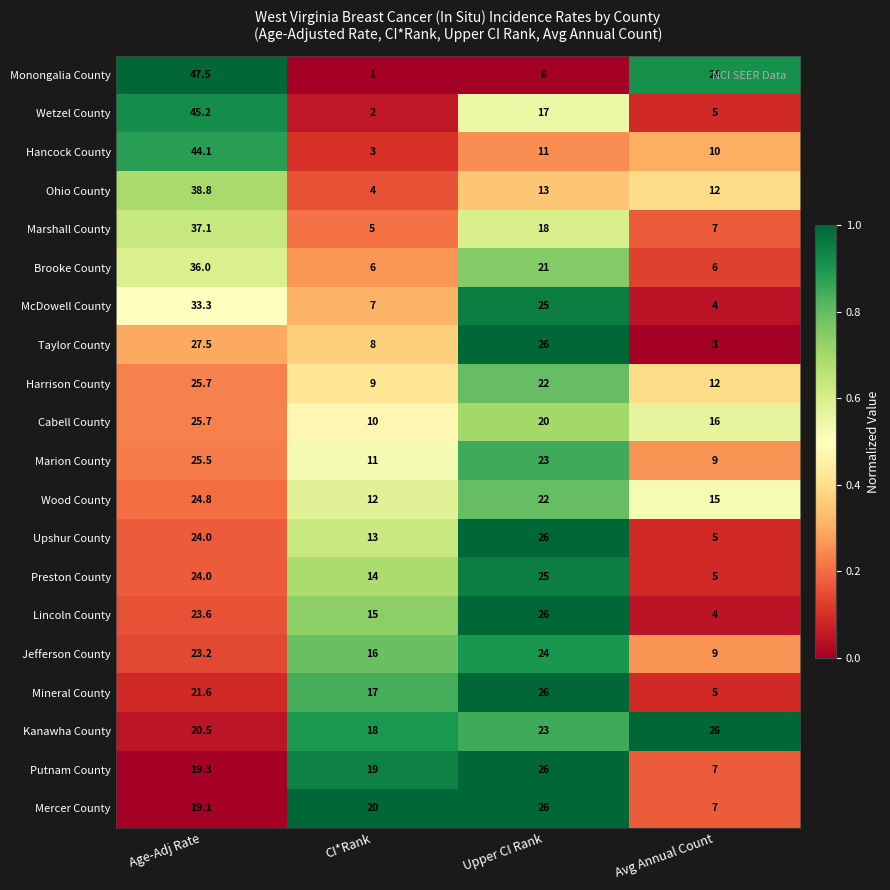

What is the sum of the Taylor County values at Upper CI Rank and CI*Rank?

34.0